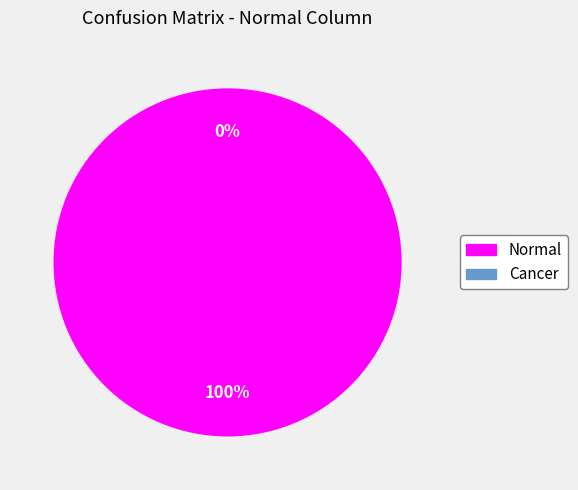

Count the number of slices in the pie.

2